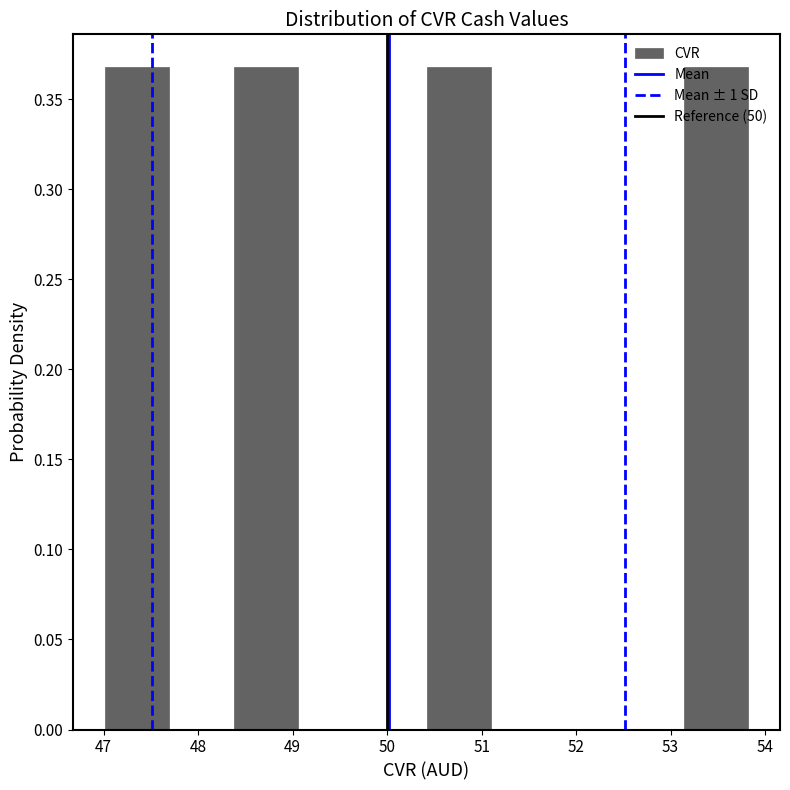

Reading left to right, transcribe this chart: for each bar, give the range it covers on the x-axis and its height. Neither the bar edges nor the heights are printed on the chart, so give them approximately, as read against the axes.

47.0 to 47.7: 0.37
47.7 to 48.4: 0
48.4 to 49.1: 0.37
49.1 to 49.7: 0
49.7 to 50.4: 0
50.4 to 51.1: 0.37
51.1 to 51.8: 0
51.8 to 52.5: 0
52.5 to 53.1: 0
53.1 to 53.8: 0.37